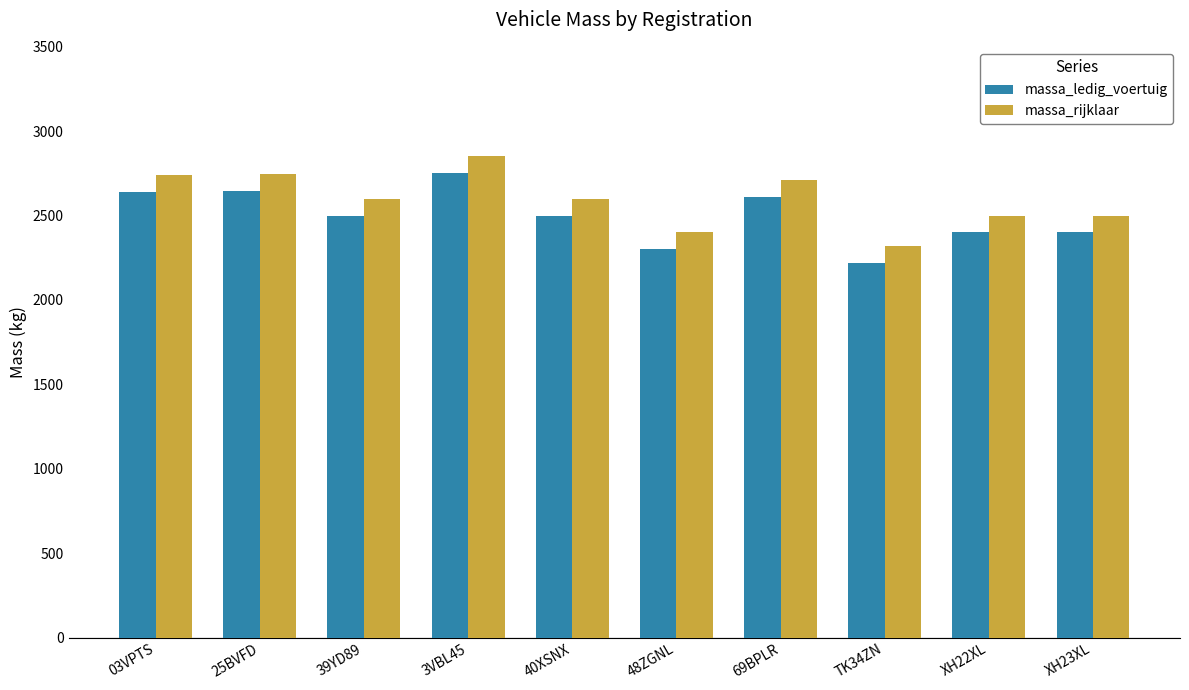

At XH22XL, list the series in order from largest to smallest.

massa_rijklaar, massa_ledig_voertuig